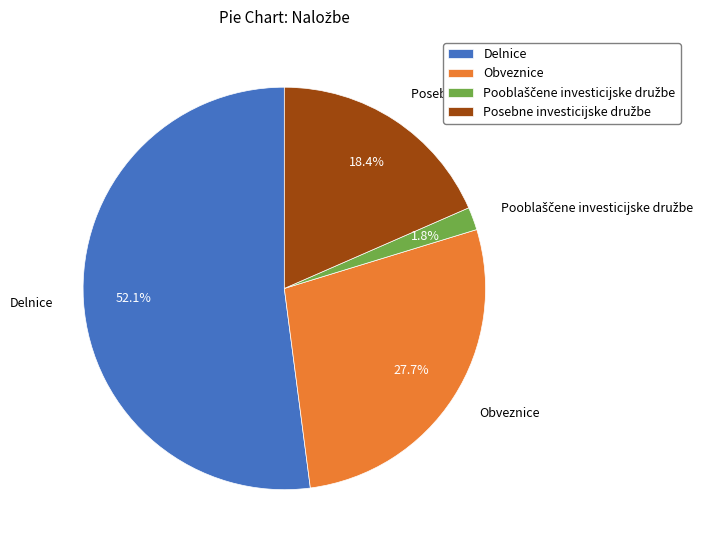

Is it true that Delnice is 52% of the pie?

True